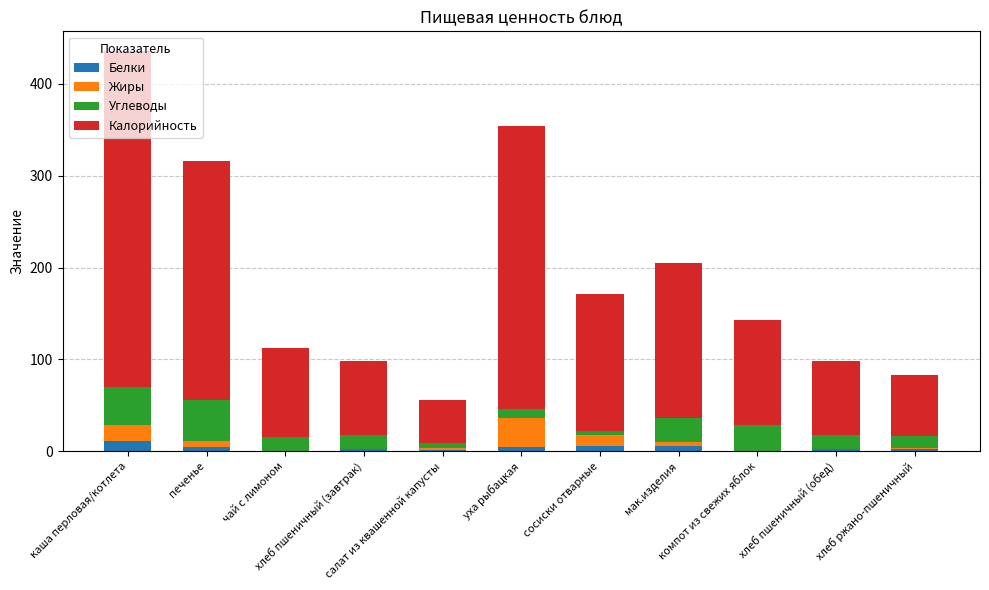

What is the maximum value for Белки?

11.2